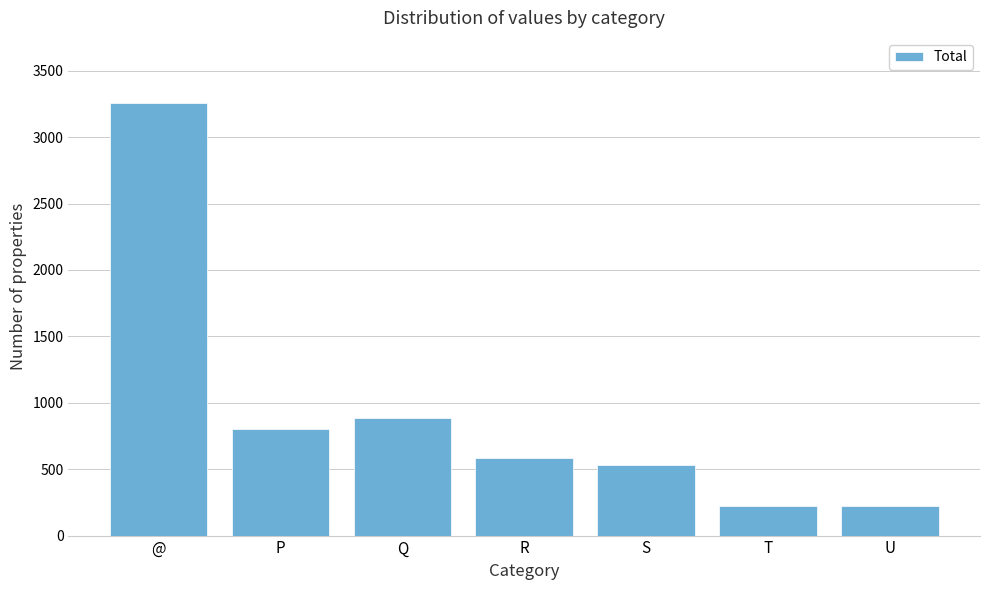

True or false: the data shows 588 at R.

True